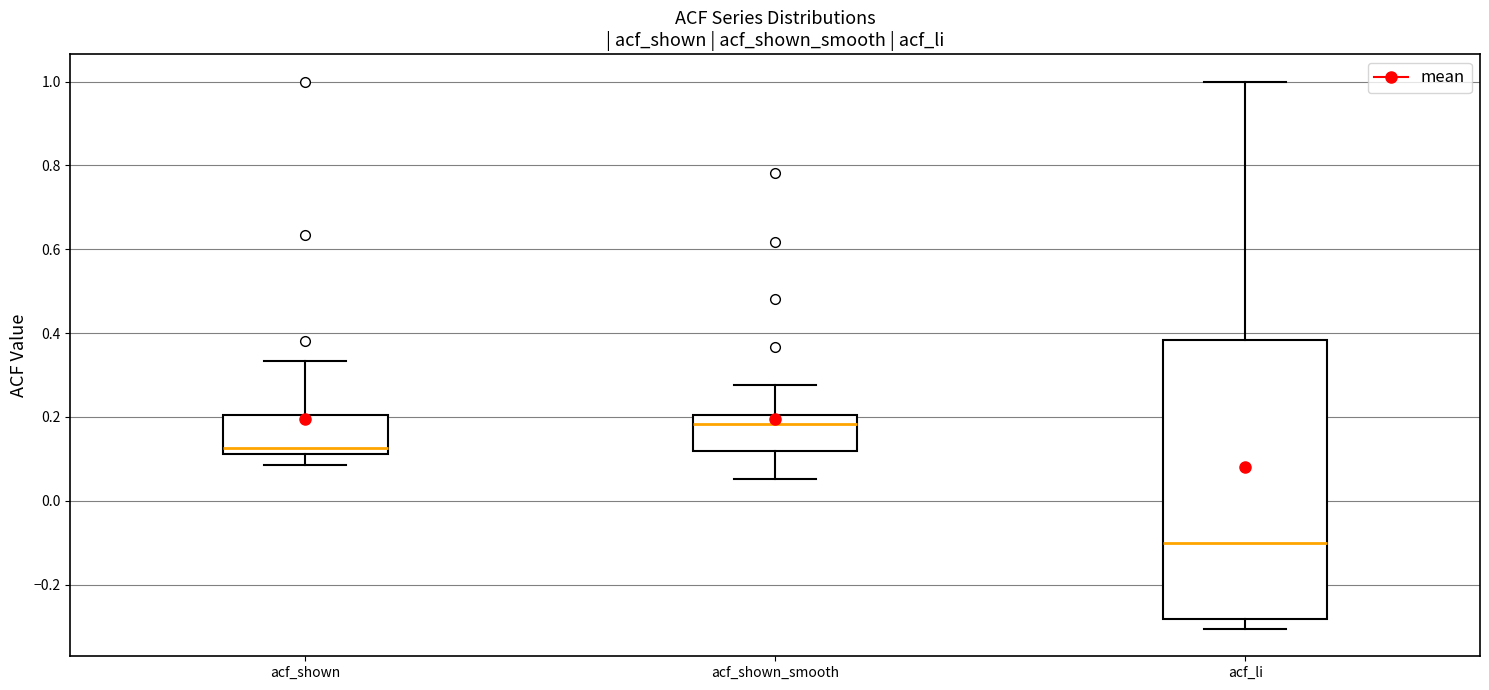

Where is the upper edge of the box for acf_shown_smooth on the y-axis? The values are not printed on the chart, so give them approximately, as read against the axis.

0.20